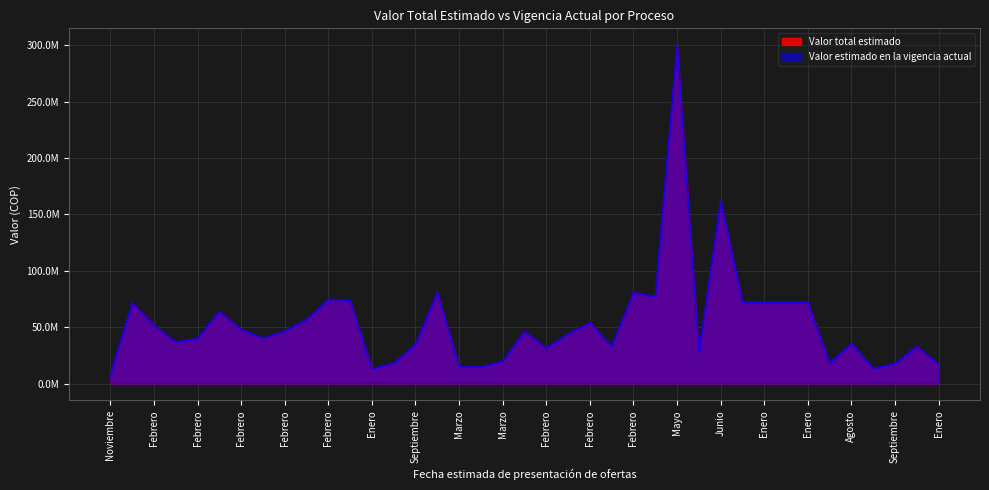

Reading left to right, extract all data points from this chart.

Valor total estimado: 7500000	71500000	51700000	36850000	40000000	64000000	48000000	40300000	46500000	56833333	74666667	73500000	13050000	18000000	34666666	81000000	14700000	14700000	19570000	46350000	31460000	44000000	54000000	33000000	80640000	77000000	300000000	27702670	161799857	72050000	72050000	72050000	72050000	18000000	35391207	13500000	17500000	33000000	17250000
Valor estimado en la vigencia actual: 7500000	71500000	51700000	36850000	40000000	64000000	48000000	40300000	46500000	56833333	74666667	73500000	13050000	18000000	34666666	81000000	14700000	14700000	19570000	46350000	31460000	44000000	54000000	33000000	80640000	77000000	300000000	27702670	161799857	72050000	72050000	72050000	72050000	18000000	35391207	13500000	17500000	33000000	17250000